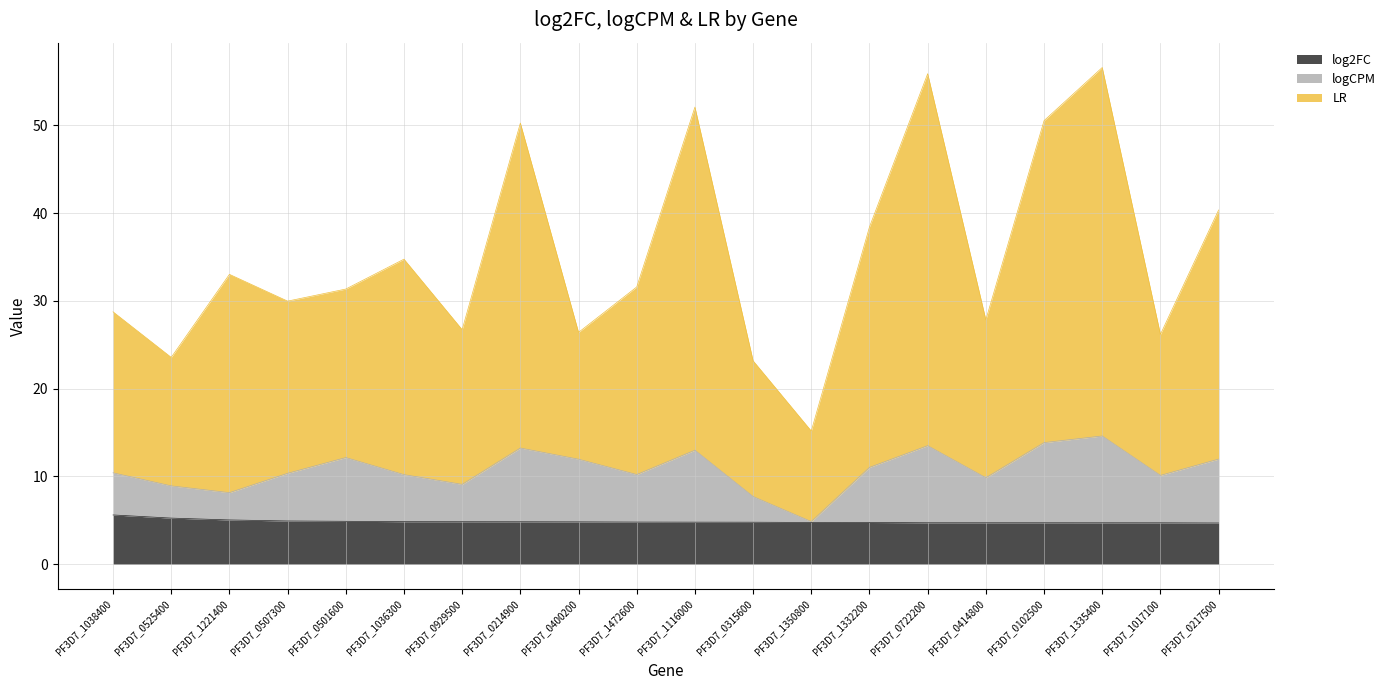

What is the lowest value of the log2FC series?

4.7